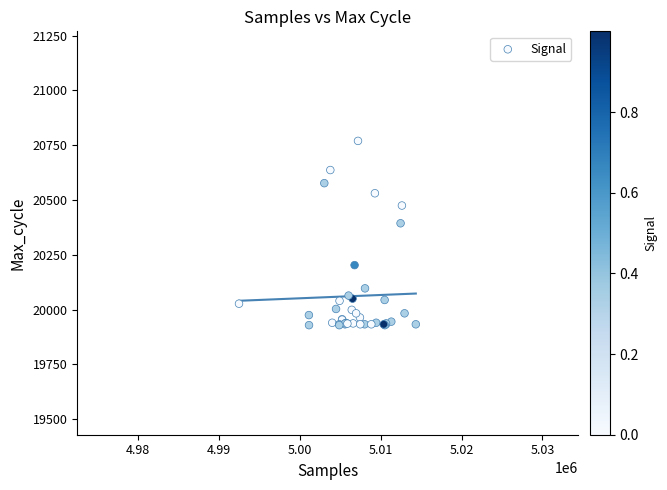

What Y value in the scatter plot is closest to 20349?

20394